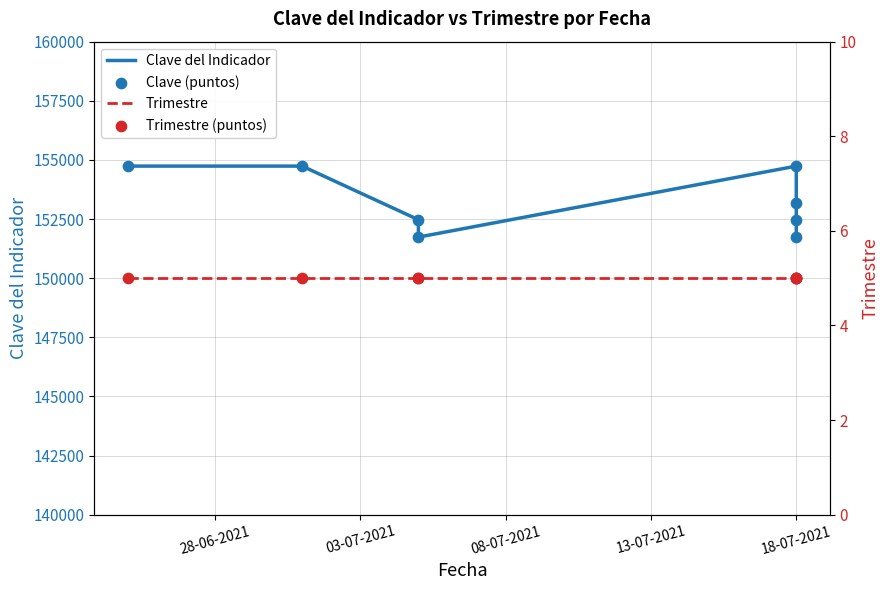

Which series has the largest Y range (max minus min)?

Clave del Indicador